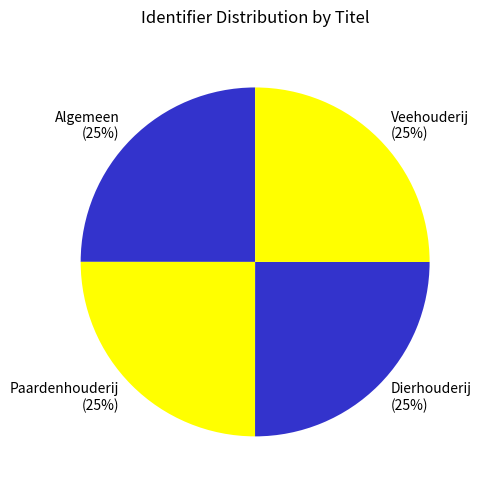

Is there any slice that represents more than half of the pie?

No